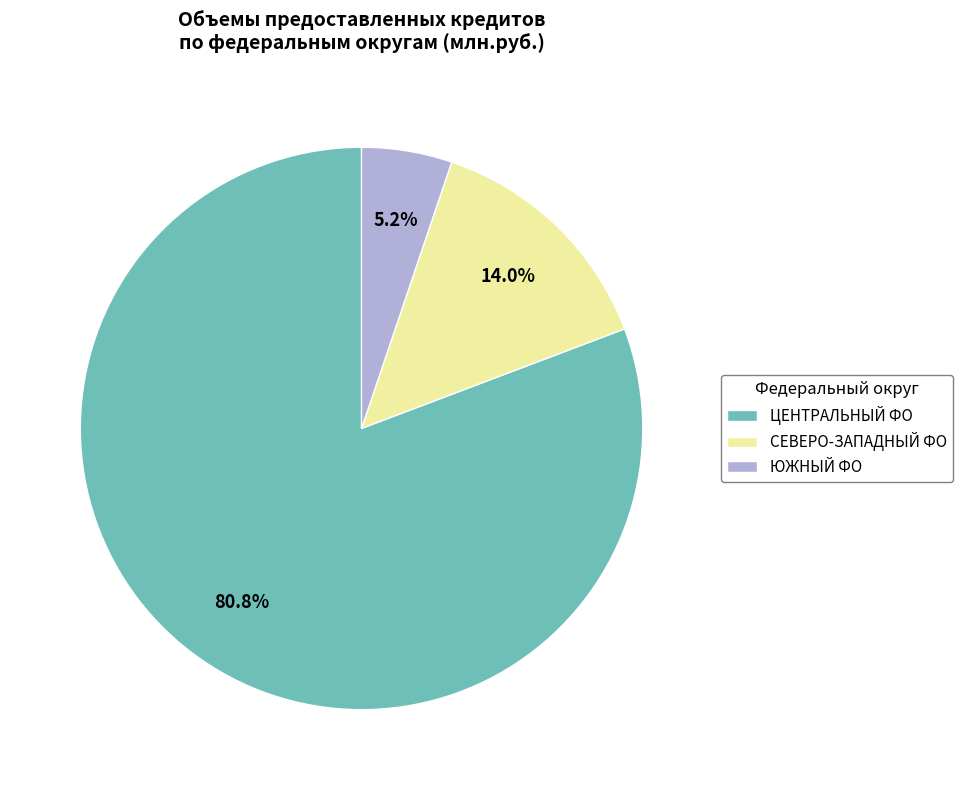

Which category accounts for the majority?

ЦЕНТРАЛЬНЫЙ ФО